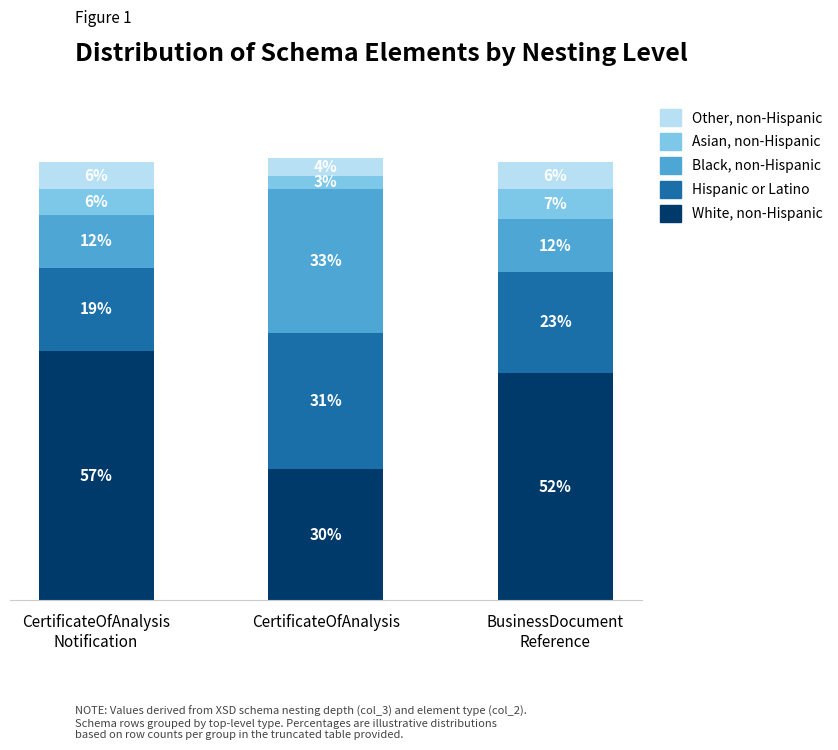

At which category is the sum across all series the highest?

CertificateOfAnalysis